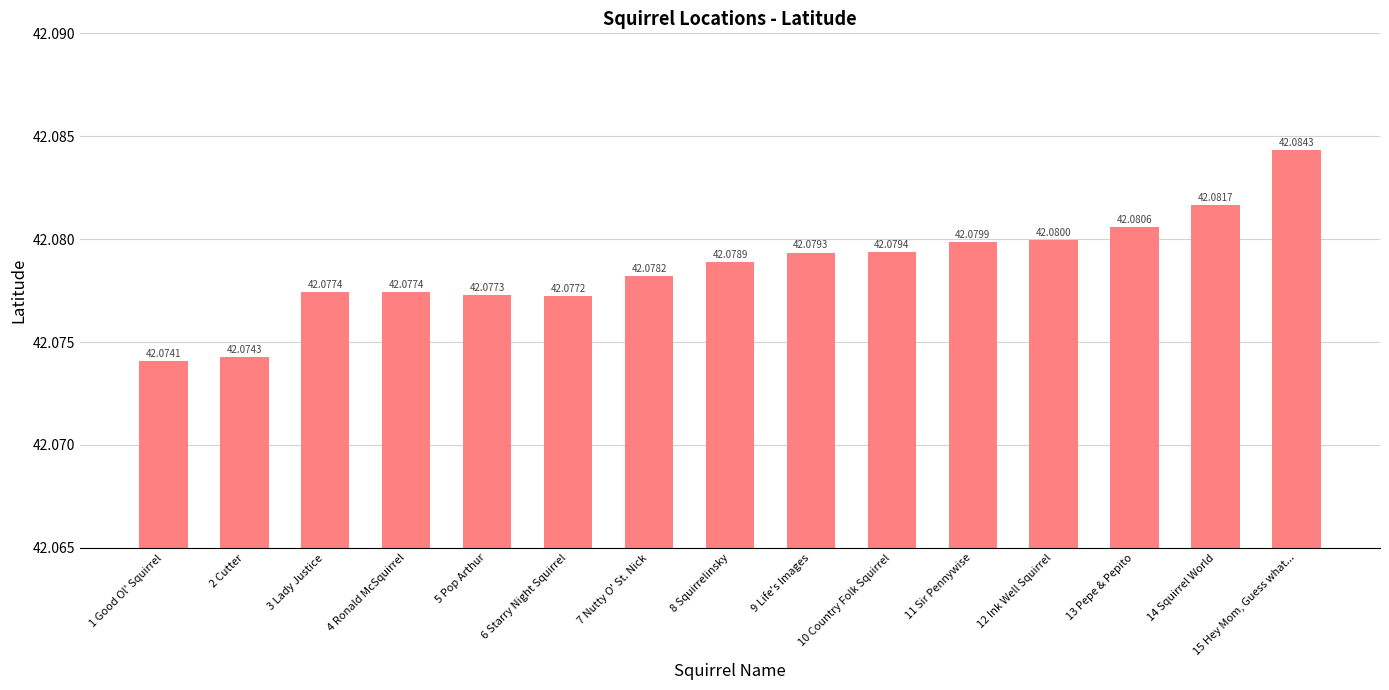

The value at 8 Squirrelinsky is 42.1. True or false?

True